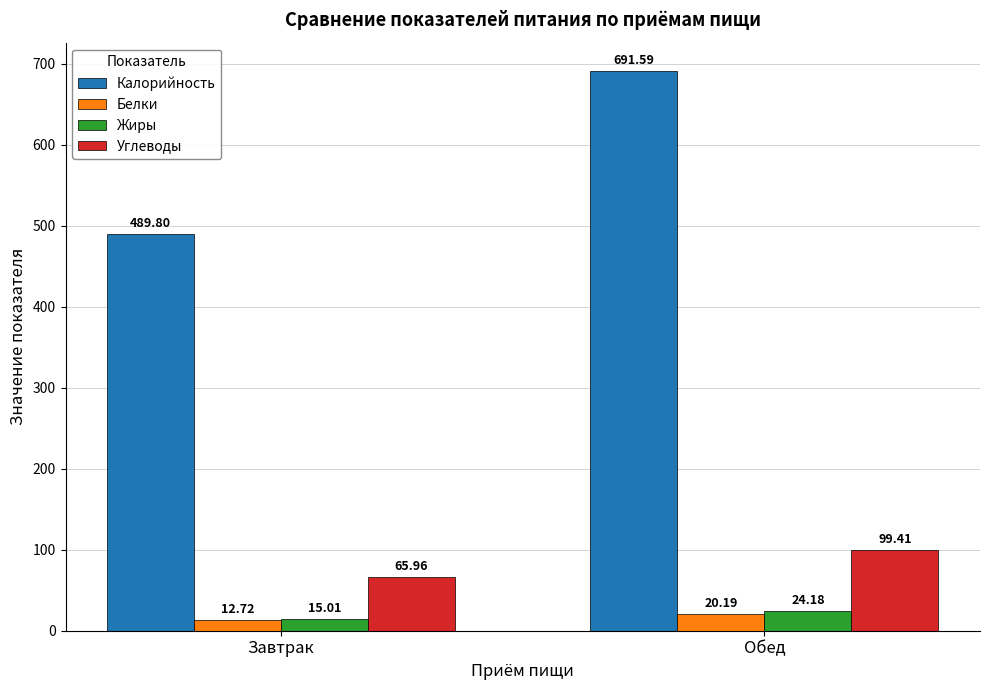

What is the difference between the highest and lowest values at Обед?

671.4